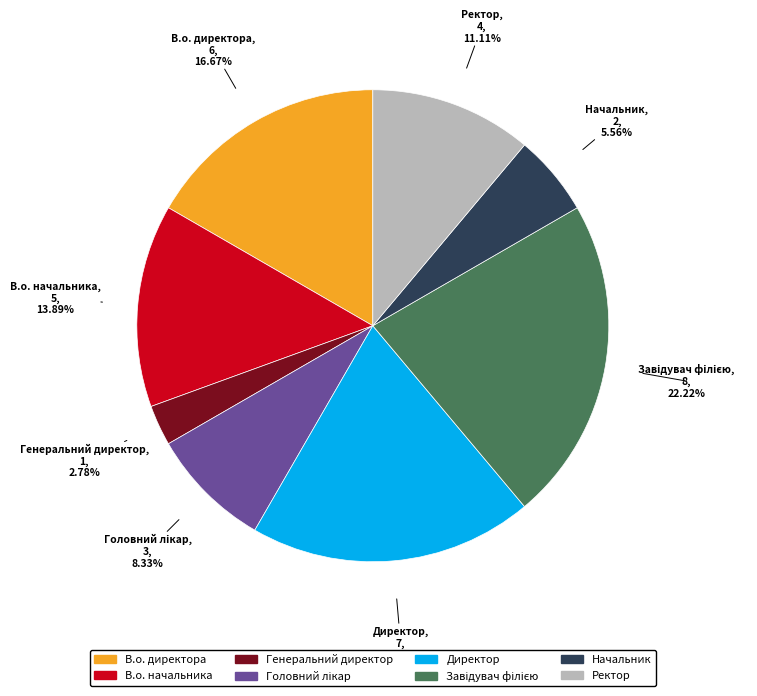

To the nearest percent, what is the difference between the largest and smallest slice percentages?

19%